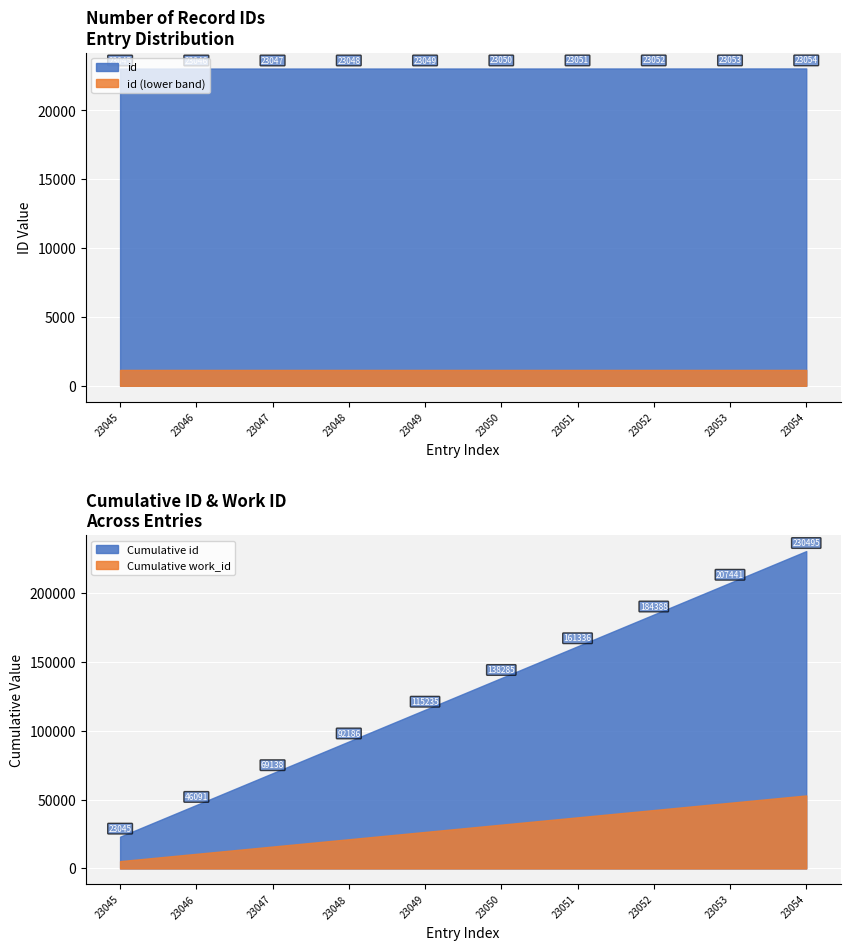

What is the value of the 1st point from the left?

23045